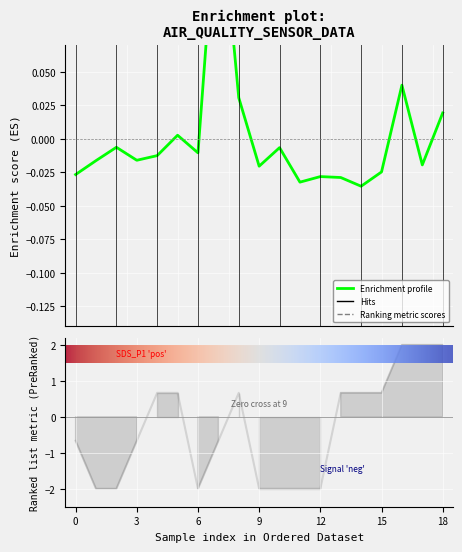

How many values in the Signal series are below 0?

10